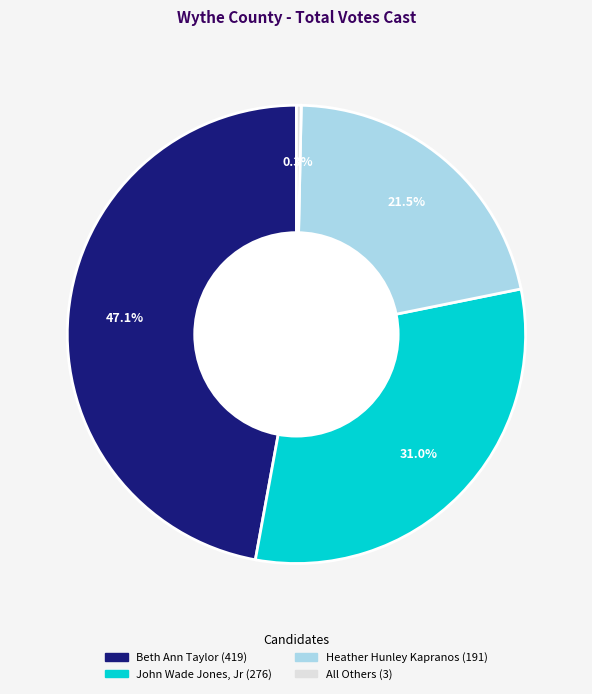

What percentage do Beth Ann Taylor and John Wade Jones, Jr together represent?

78.2%